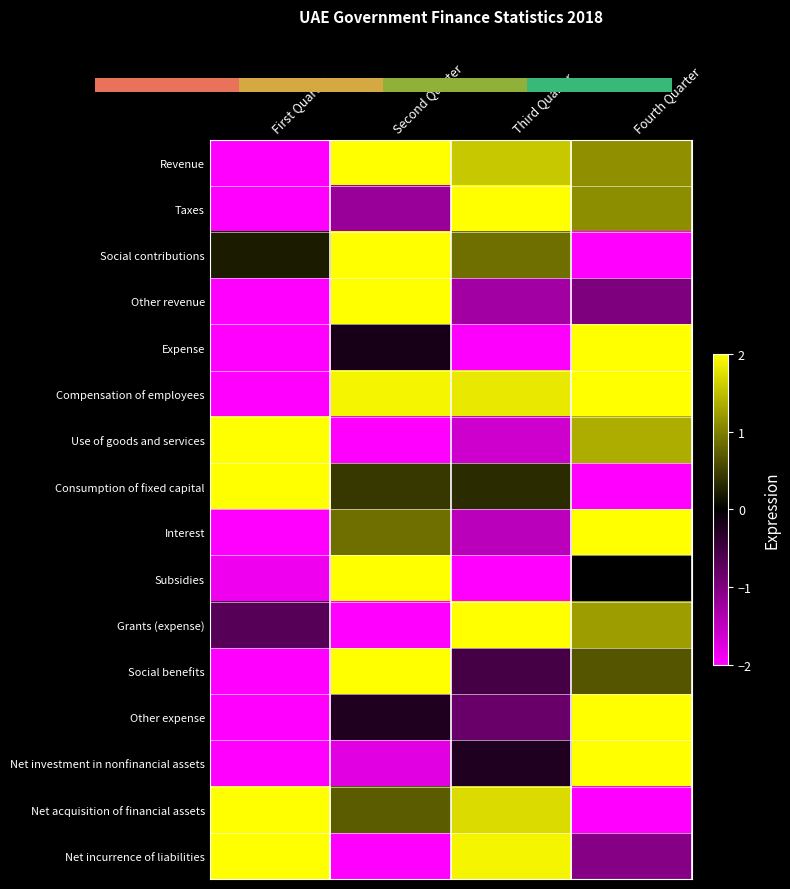

Between Second Quarter and Fourth Quarter, which series saw the biggest shift?

Social contributions